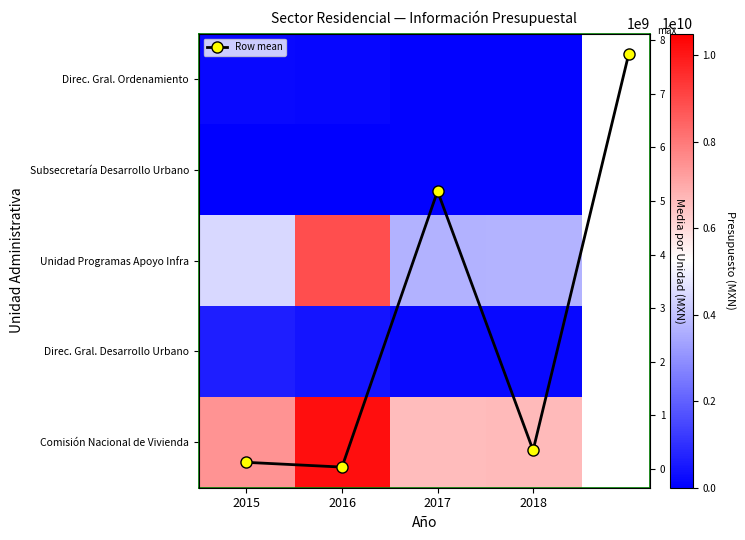

What is the difference between the second highest and minimum values in the Unidad Programas Apoyo Infra series?

788135503.2